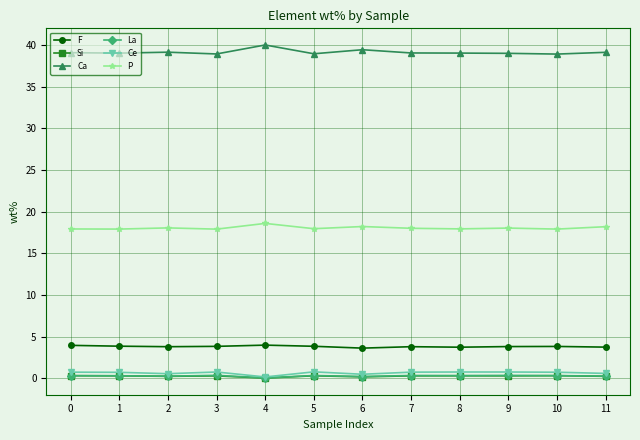

Is the value of La at 10 greater than the value of Ca at 6?

No